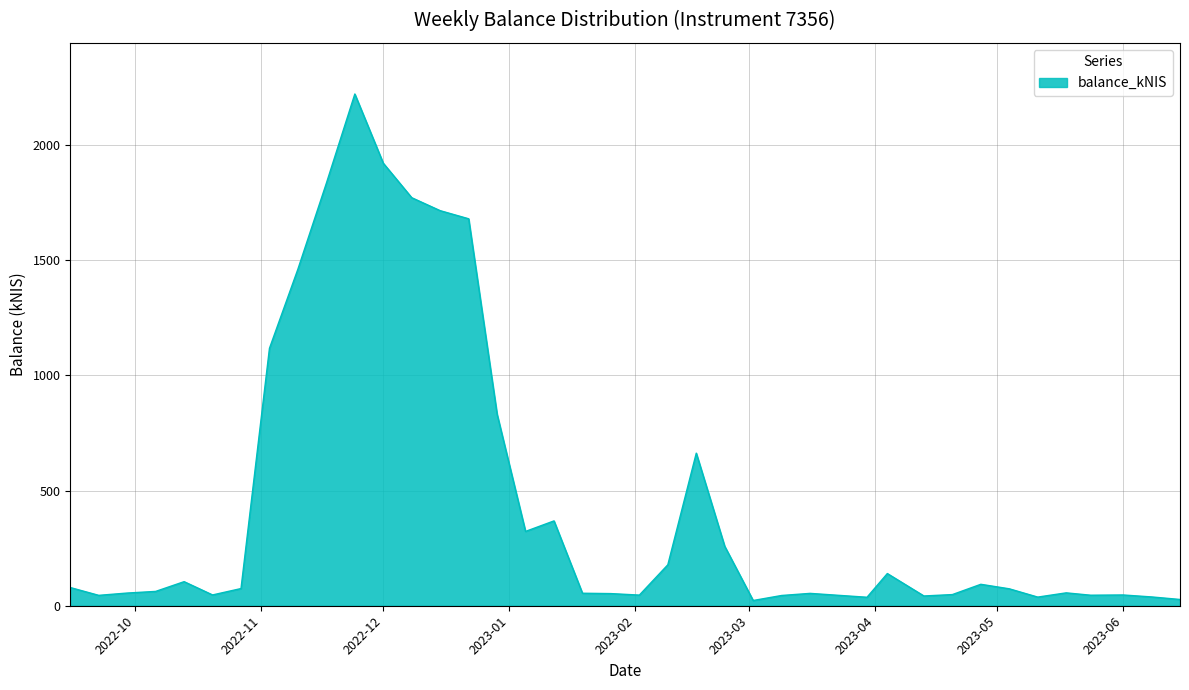

What is the difference between the maximum and minimum values?

2198.3